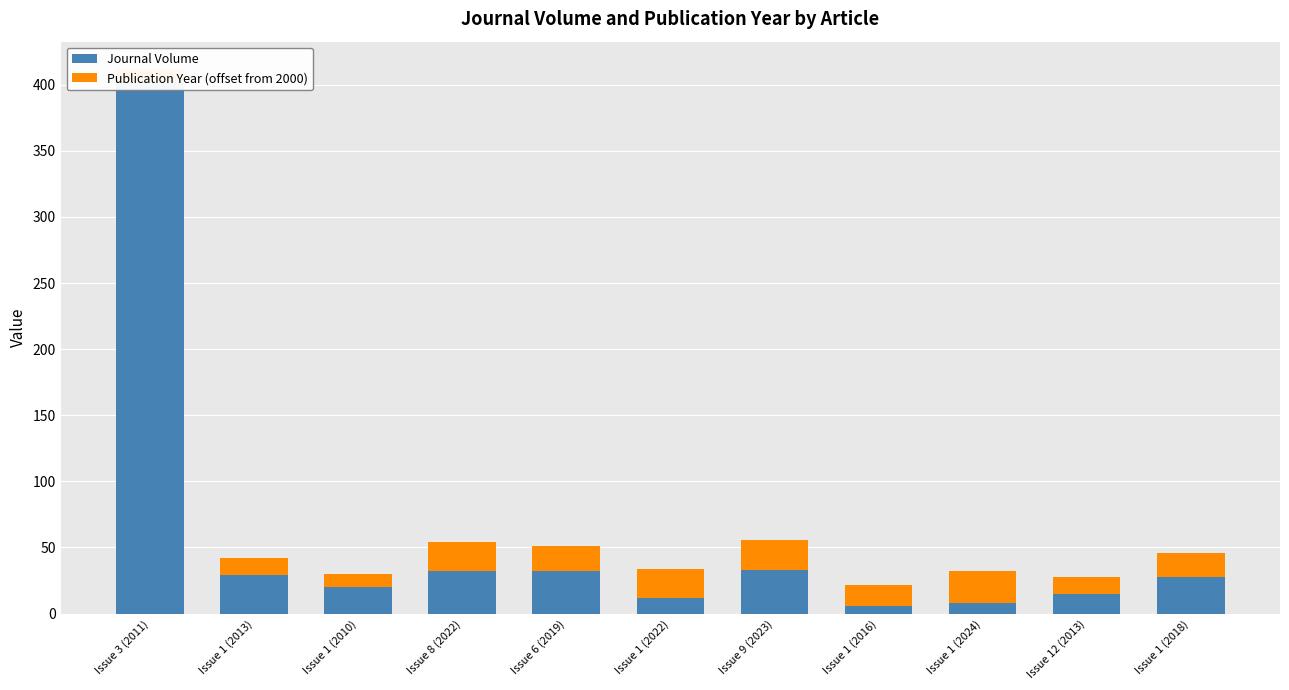

What is the value of the Publication Year (offset from 2000) bar at the 10th from the left?

13